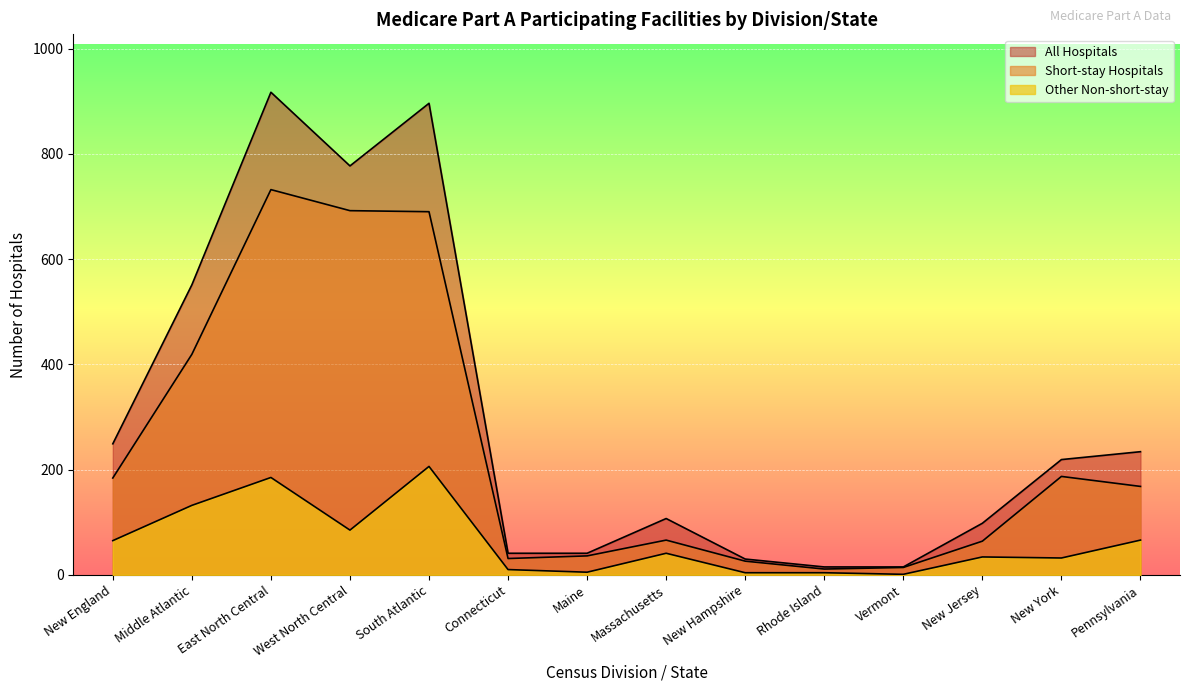

The Short-stay Hospitals series shows 93 at Massachusetts. True or false?

False